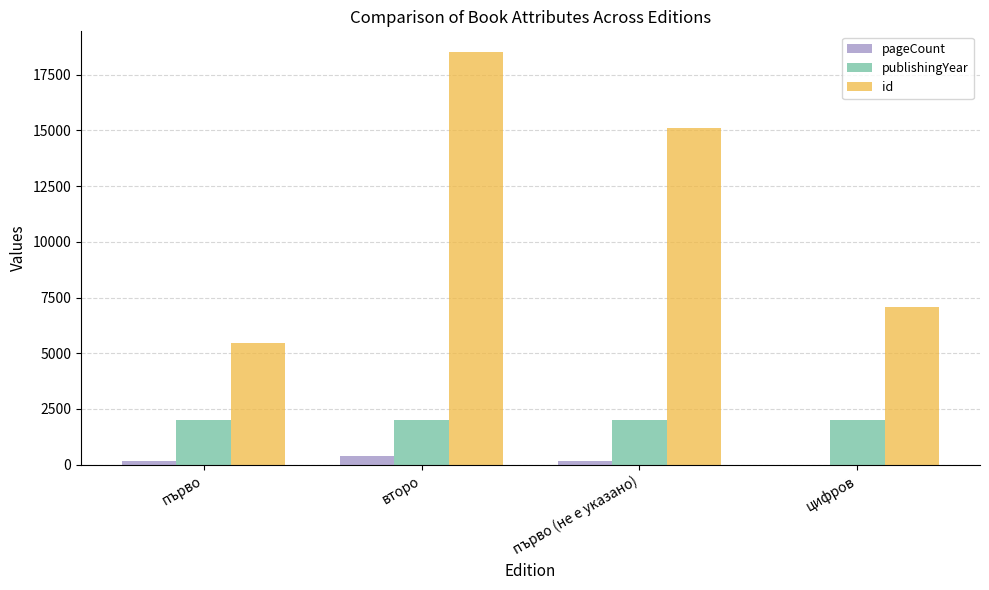

At which category is the sum across all series the highest?

второ